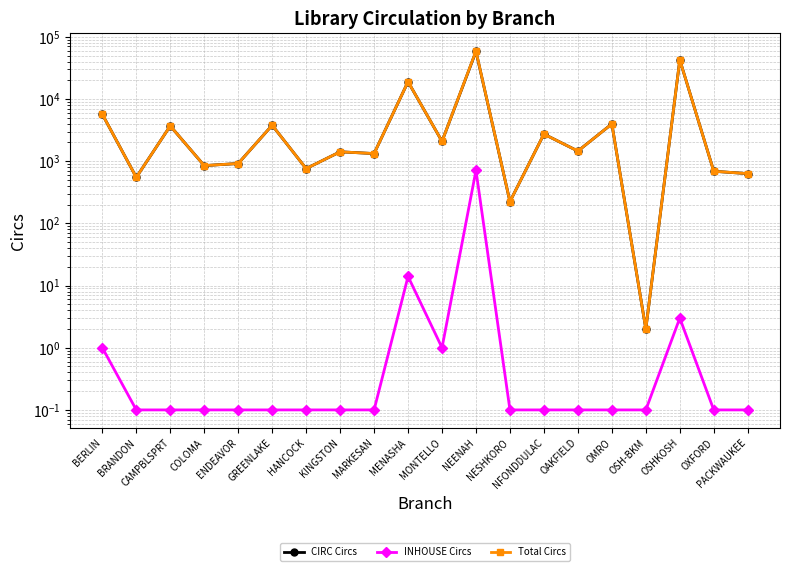

What is the minimum value for Total Circs?

2.0